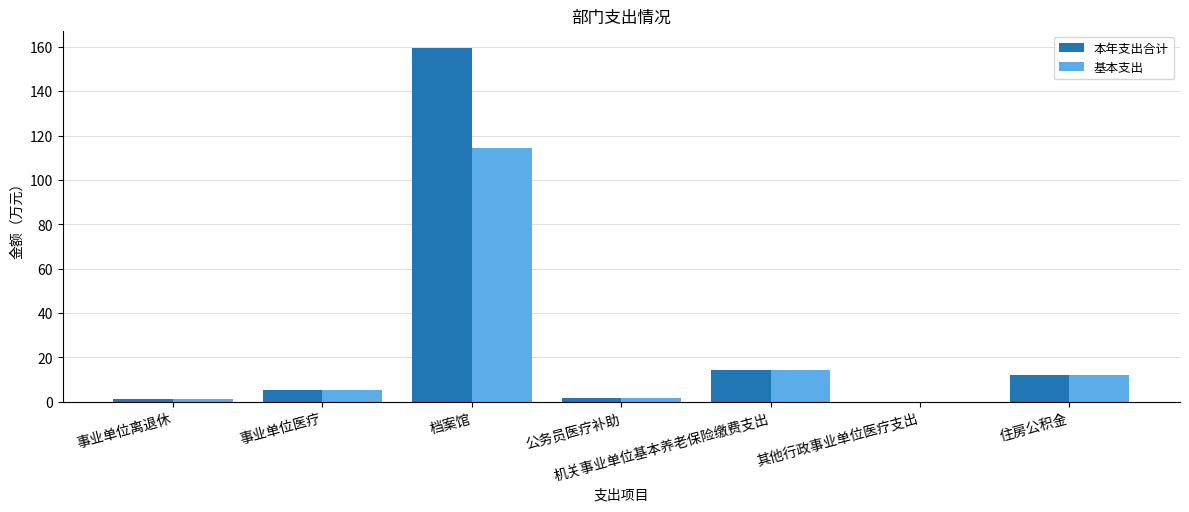

What is the total value across all series at 住房公积金?

23.8